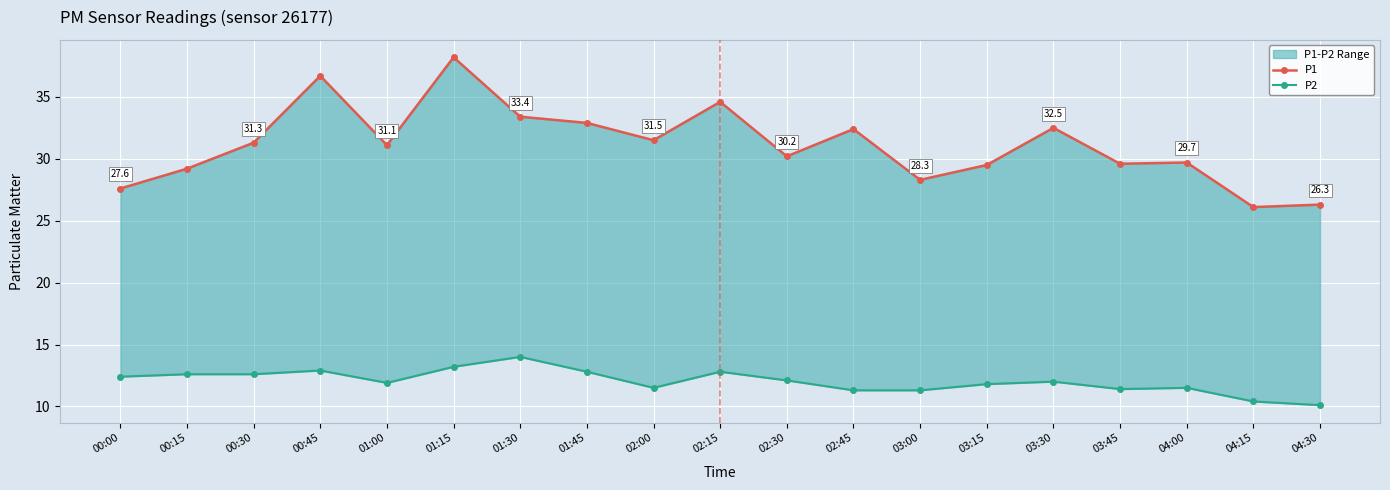

What is the label of the 3rd point from the left?

00:30